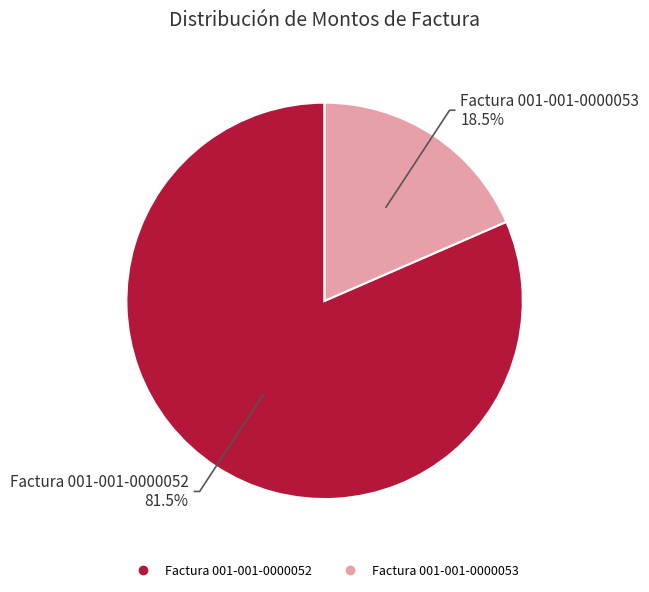

Rank the categories by value from highest to lowest.

Factura 001-001-0000052, Factura 001-001-0000053